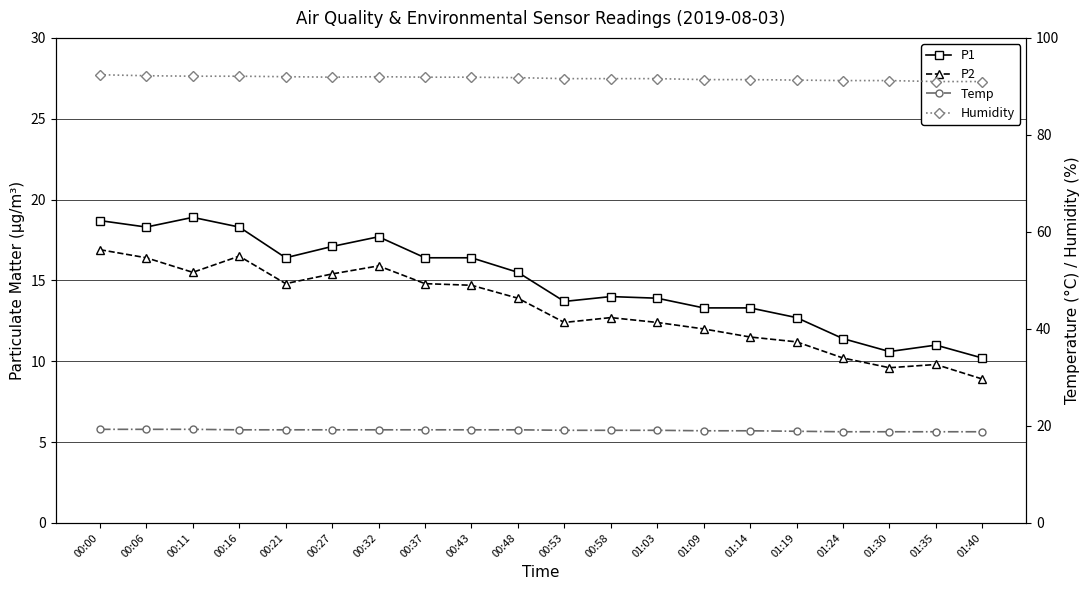

Is it true that Humidity equals 43.3 at 00:43?

False